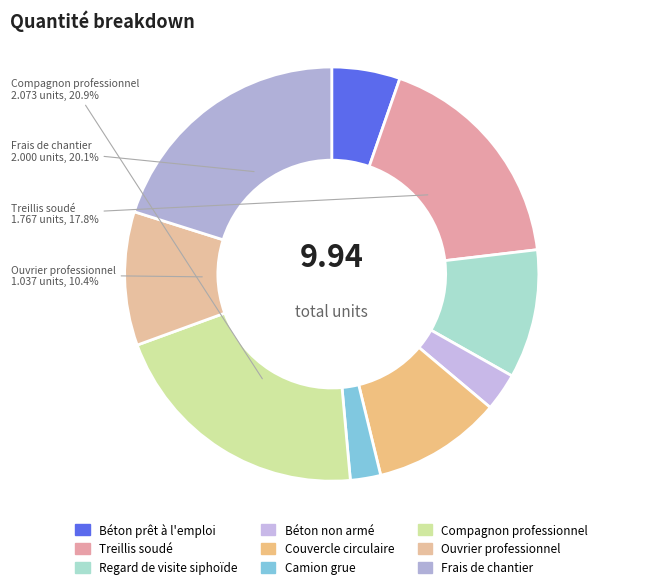

To the nearest percent, what is the difference between the Frais de chantier and Béton prêt à l'emploi slice percentages?

15%